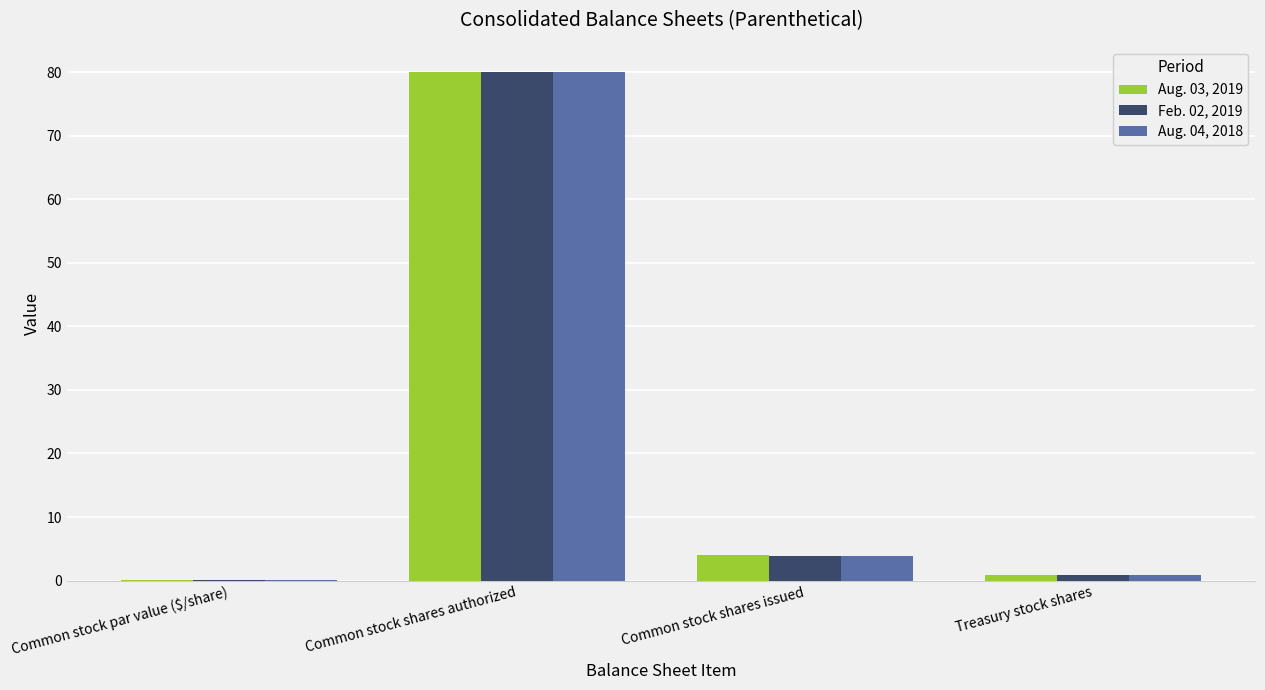

What is the sum of all Aug. 03, 2019 values?

84.9